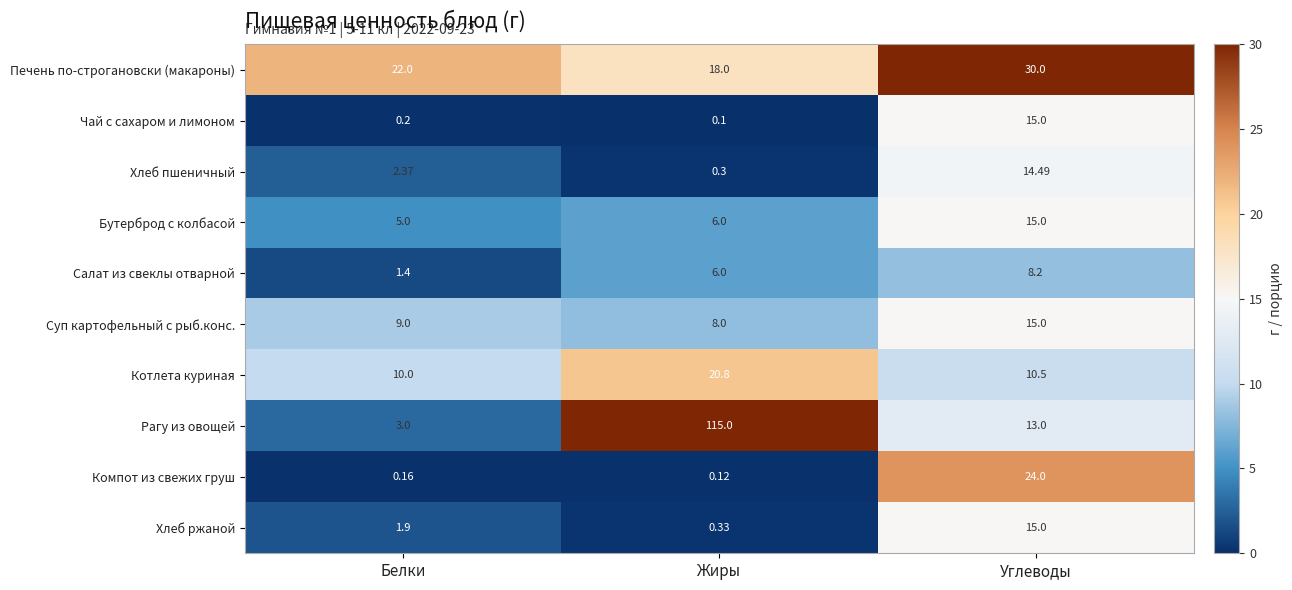

At which category is the sum across all series the highest?

Жиры